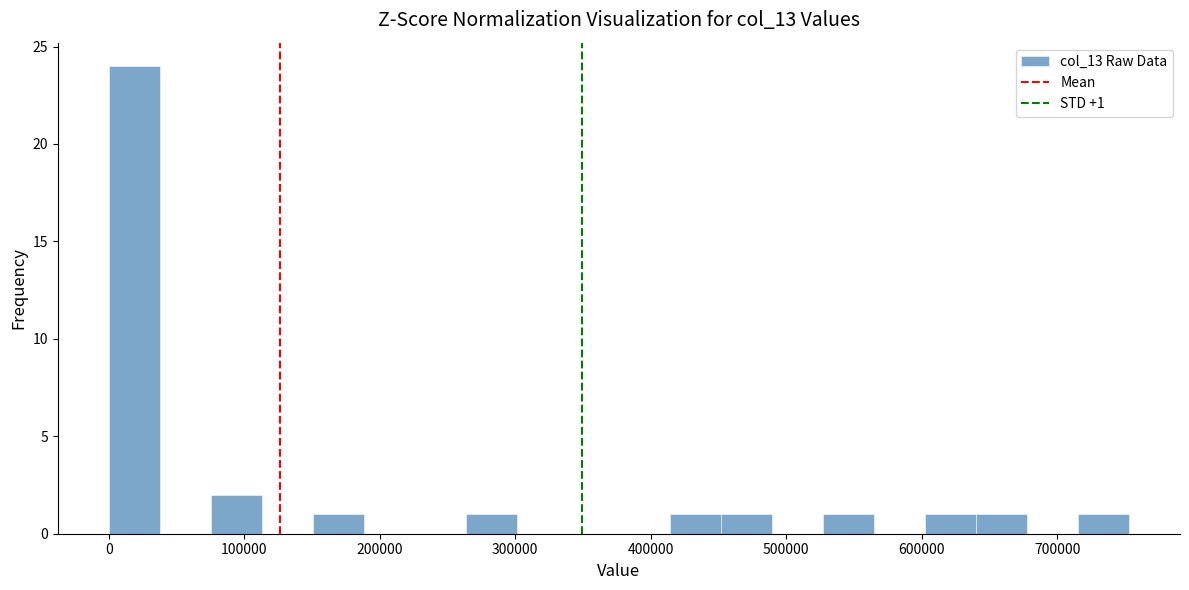

Read against the x-axis, roughly where is the centre of the tallest bar?

20000